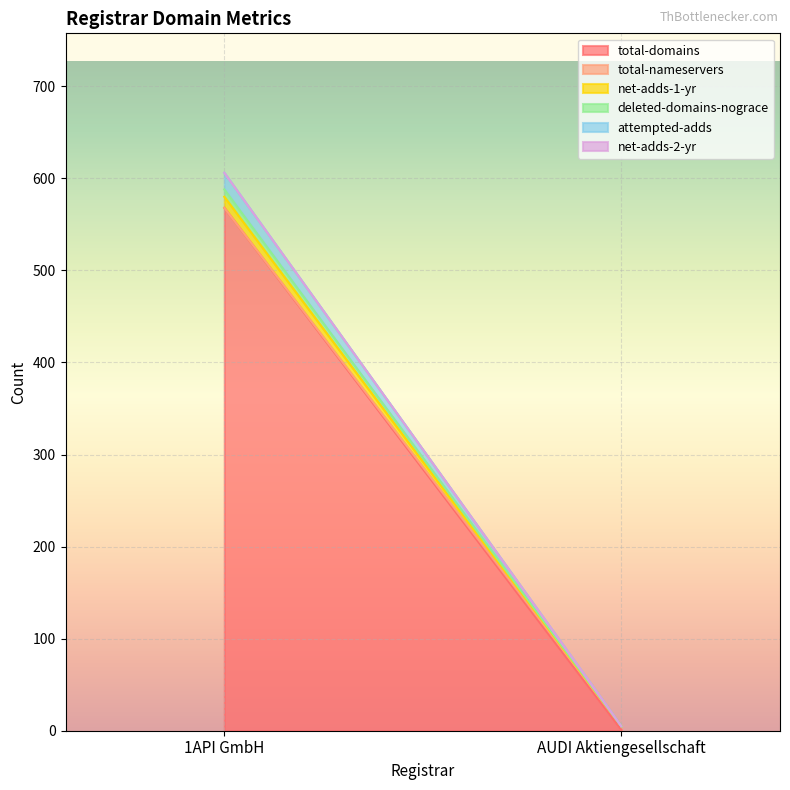

List the series in order of their peak value, highest first.

total-domains, attempted-adds, net-adds-1-yr, deleted-domains-nograce, total-nameservers, net-adds-2-yr